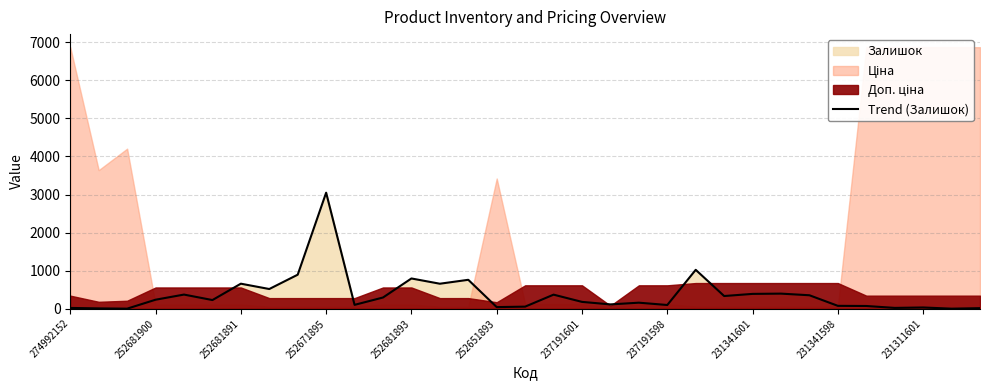

The value of Trend (Залишок) at 252681893 is 795. True or false?

True